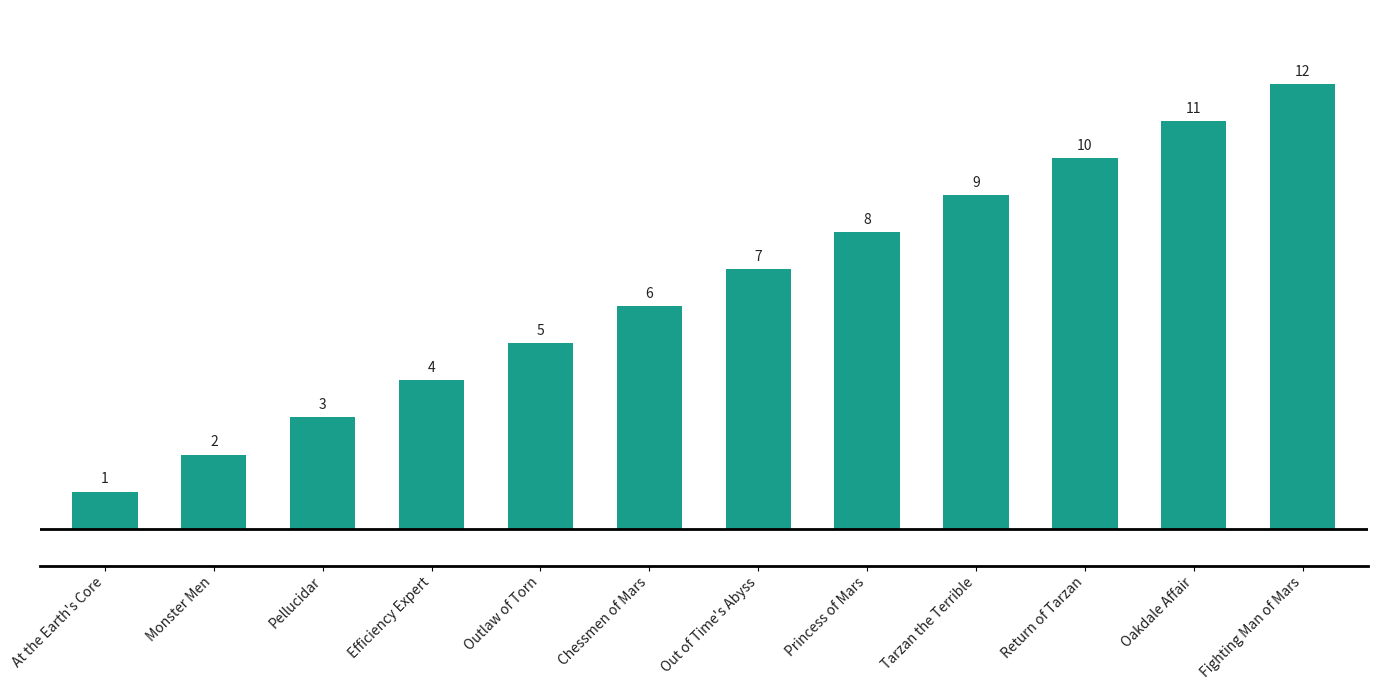

Reading left to right, what are all the values shown in this chart?

1	2	3	4	5	6	7	8	9	10	11	12